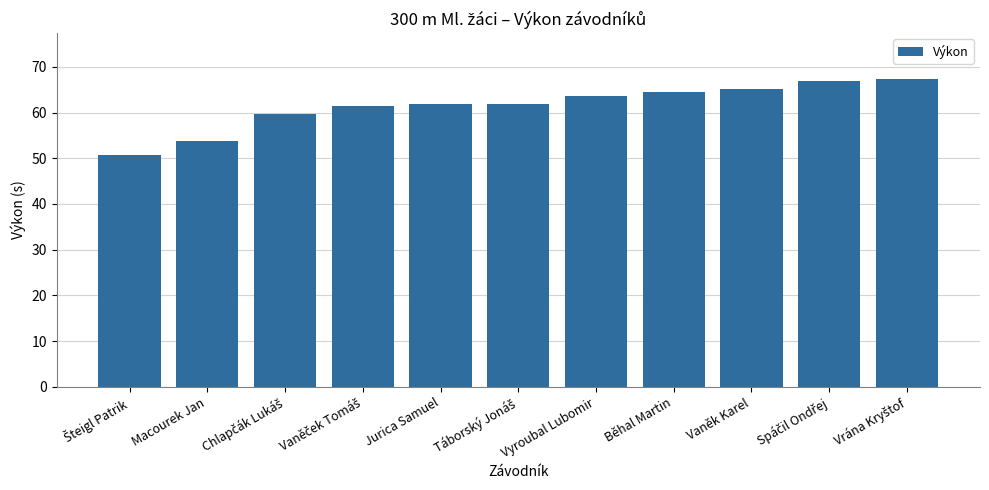

What is the difference between the values at Macourek Jan and Jurica Samuel?

8.1